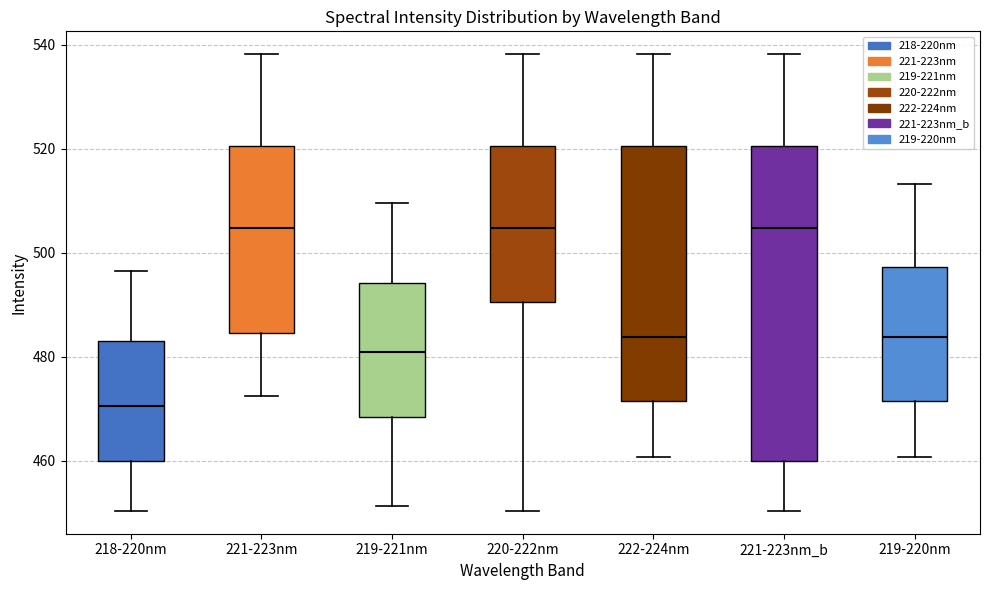

Reading left to right, read every box against the y-axis: the position of its median line, the range the box covers, and the ends of its whiskers. The values are not printed on the chart, so give them approximately, as read against the axis.

218-220nm: median 470, box 460 to 482, whiskers 450 to 496
221-223nm: median 504, box 484 to 520, whiskers 472 to 538
219-221nm: median 480, box 468 to 494, whiskers 452 to 510
220-222nm: median 504, box 490 to 520, whiskers 450 to 538
222-224nm: median 484, box 472 to 520, whiskers 460 to 538
221-223nm_b: median 504, box 460 to 520, whiskers 450 to 538
219-220nm: median 484, box 472 to 498, whiskers 460 to 514